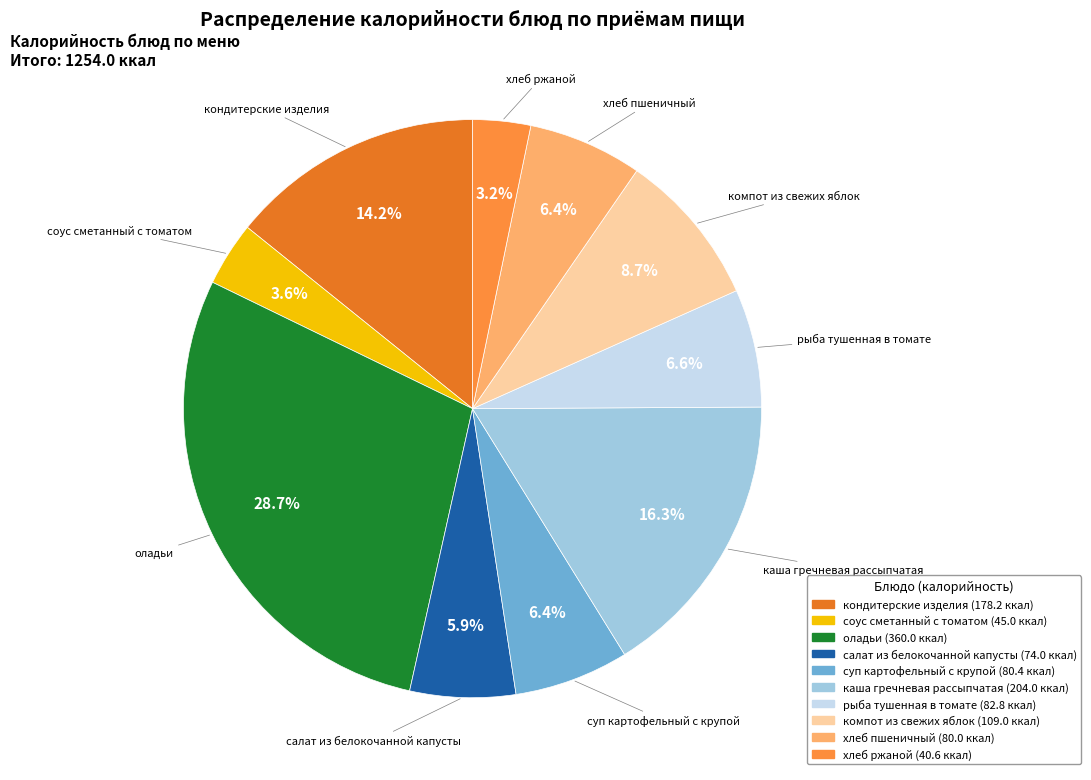

What is the ratio of the value at салат из белокочанной капусты to the value at хлеб ржаной?

1.8